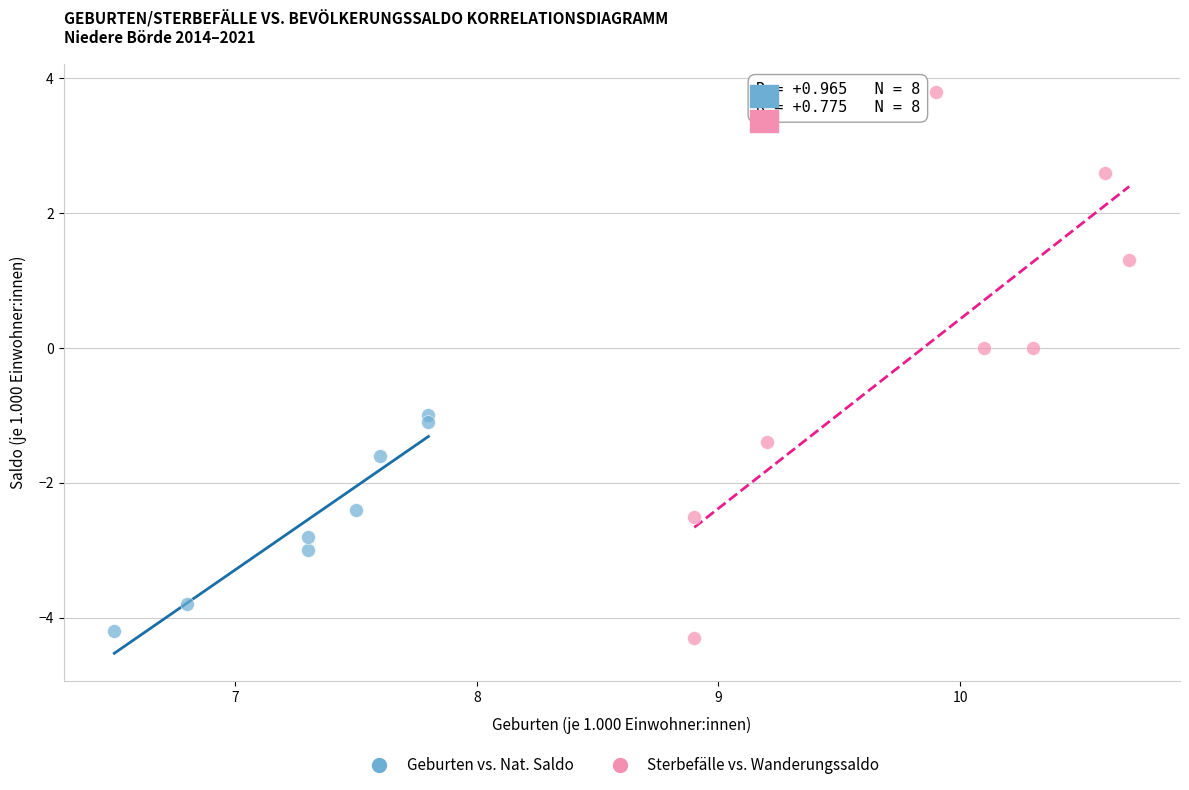

Which series contains the highest Y value?

Sterbefälle vs. Wanderungssaldo